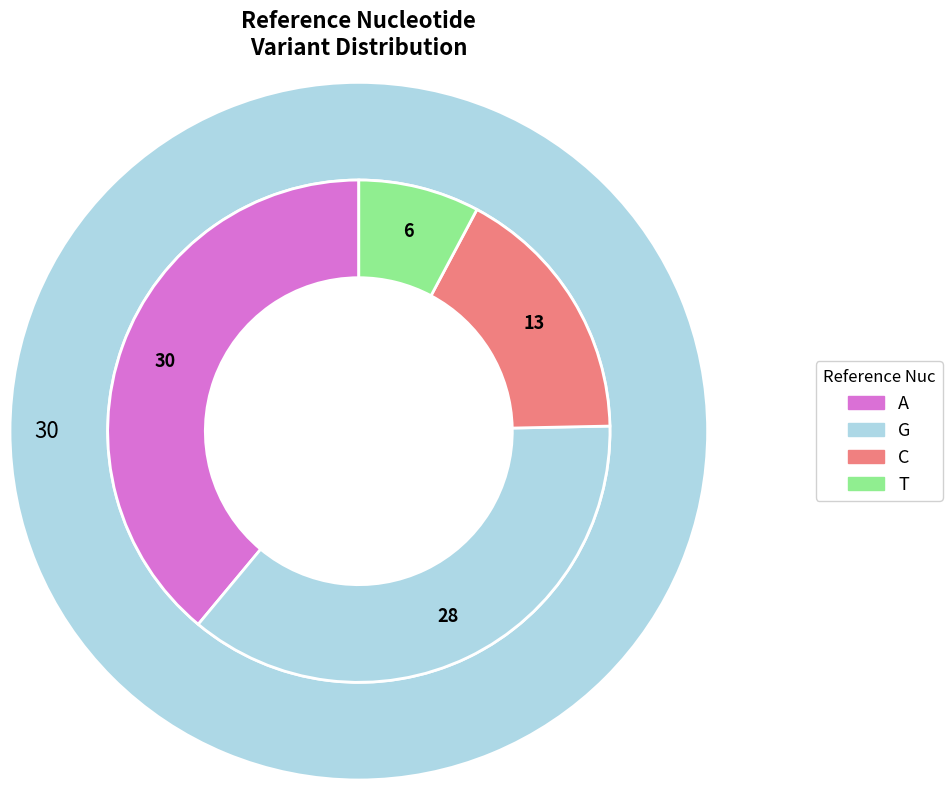

To the nearest percent, what is the average slice percentage?

25%